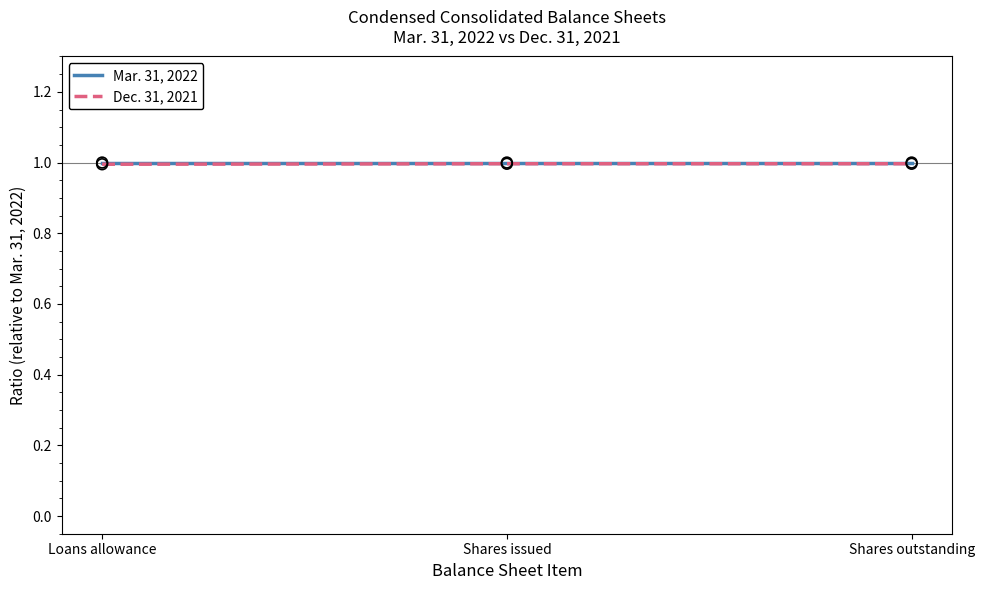

At how many categories does at least one series exceed 0?

3